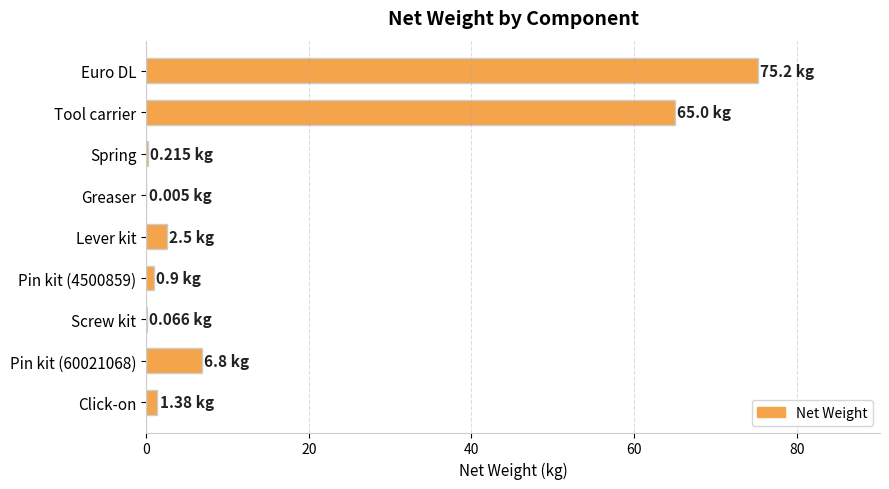

What is the sum of all values?

152.1